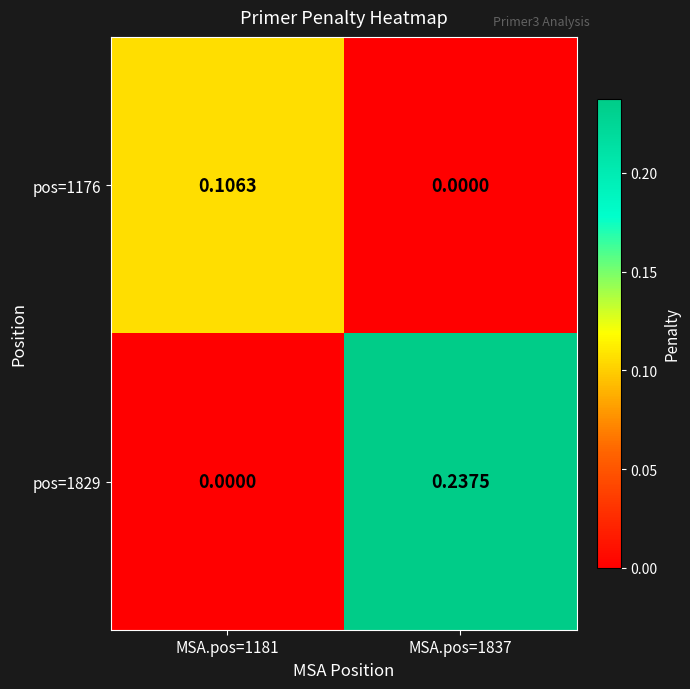

At which category is the sum across all series the highest?

MSA.pos=1837